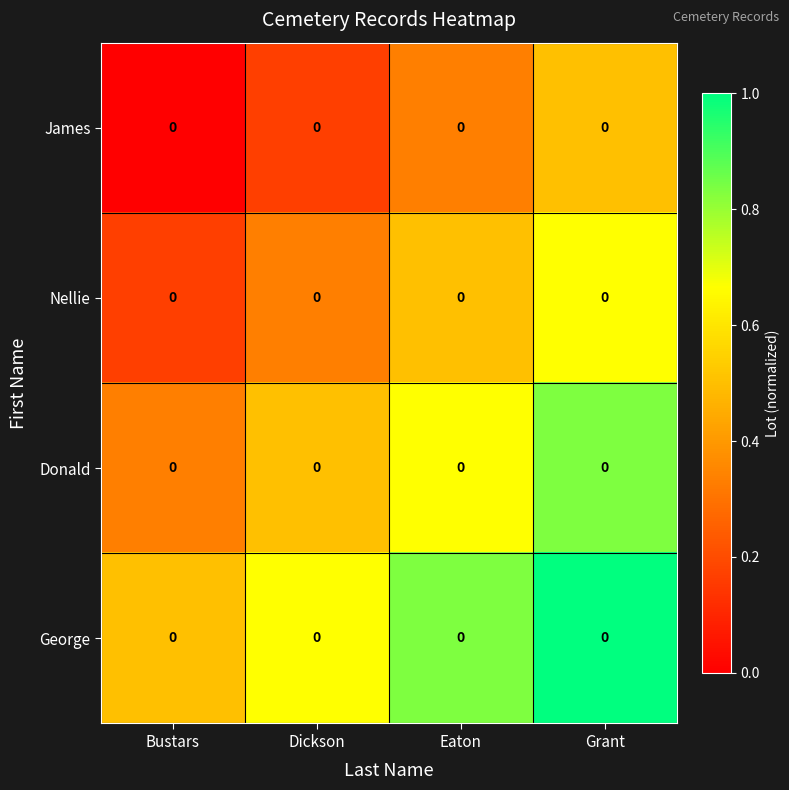

What value does the Nellie series have at Dickson?

0.3